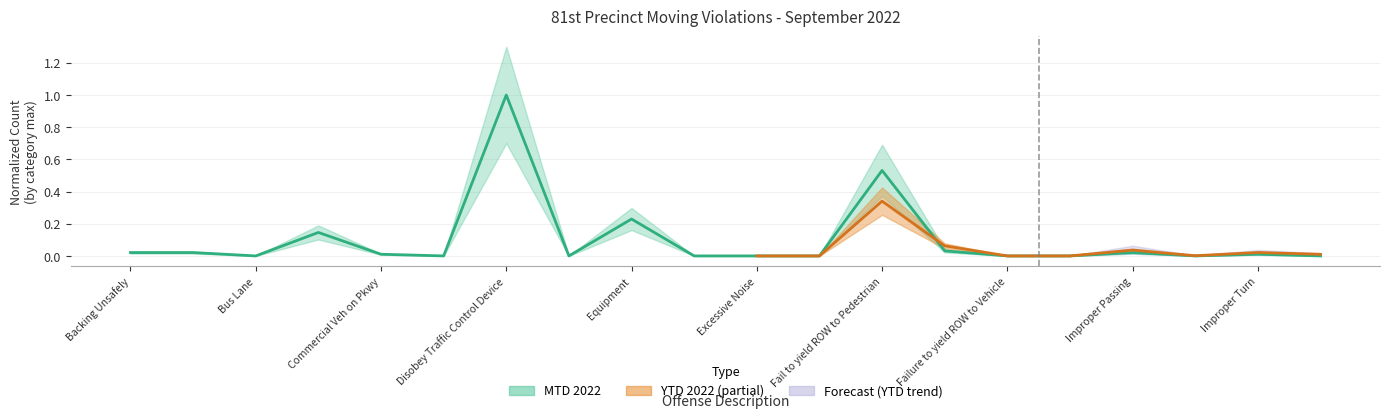

How many positive values are there?

10